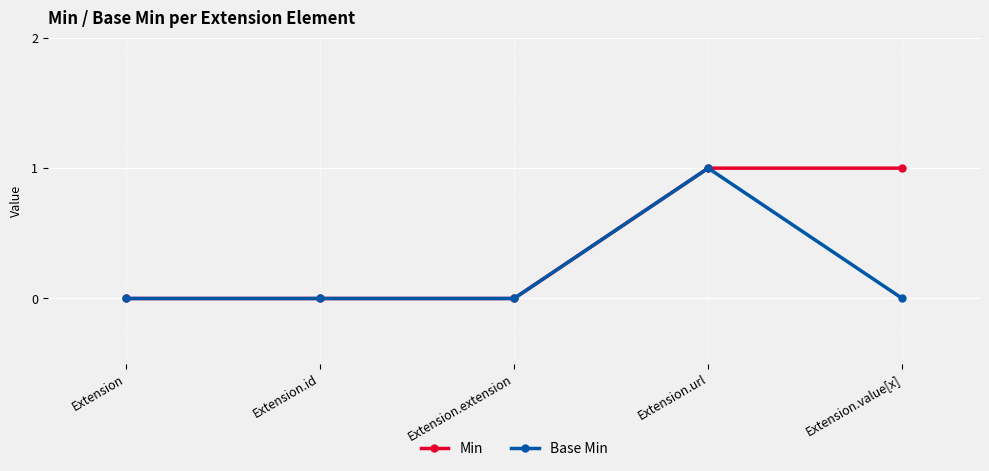

At which category is the sum across all series the highest?

Extension.url